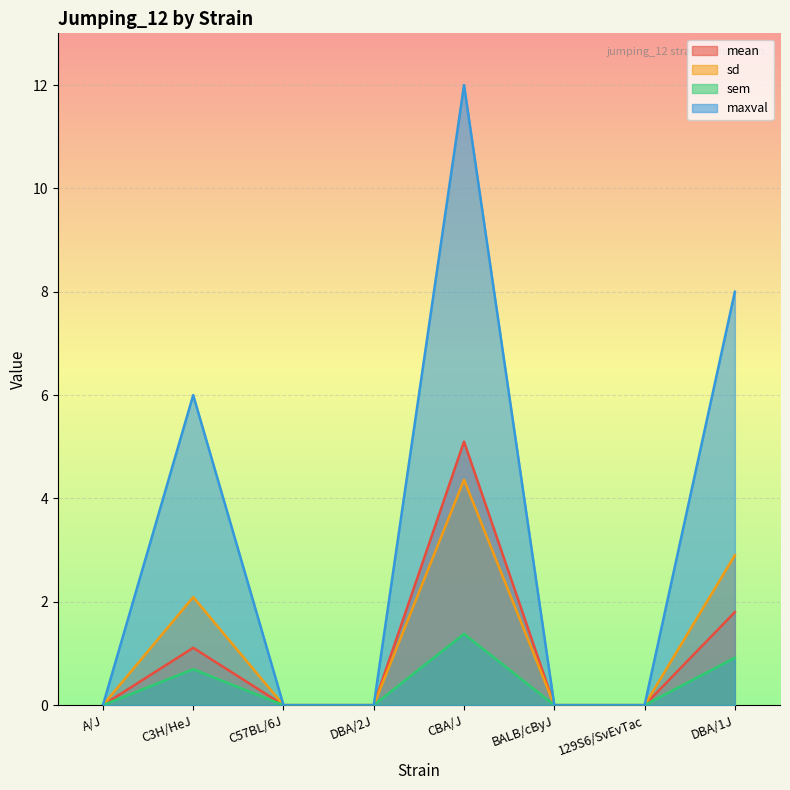

Reading left to right, extract all data points from this chart.

mean: 0.0	1.1	0.0	0.0	5.1	0.0	0.0	1.8
sd: 0.0	2.1	0.0	0.0	4.4	0.0	0.0	2.9
sem: 0.0	0.7	0.0	0.0	1.4	0.0	0.0	0.9
maxval: 0.0	6.0	0.0	0.0	12.0	0.0	0.0	8.0